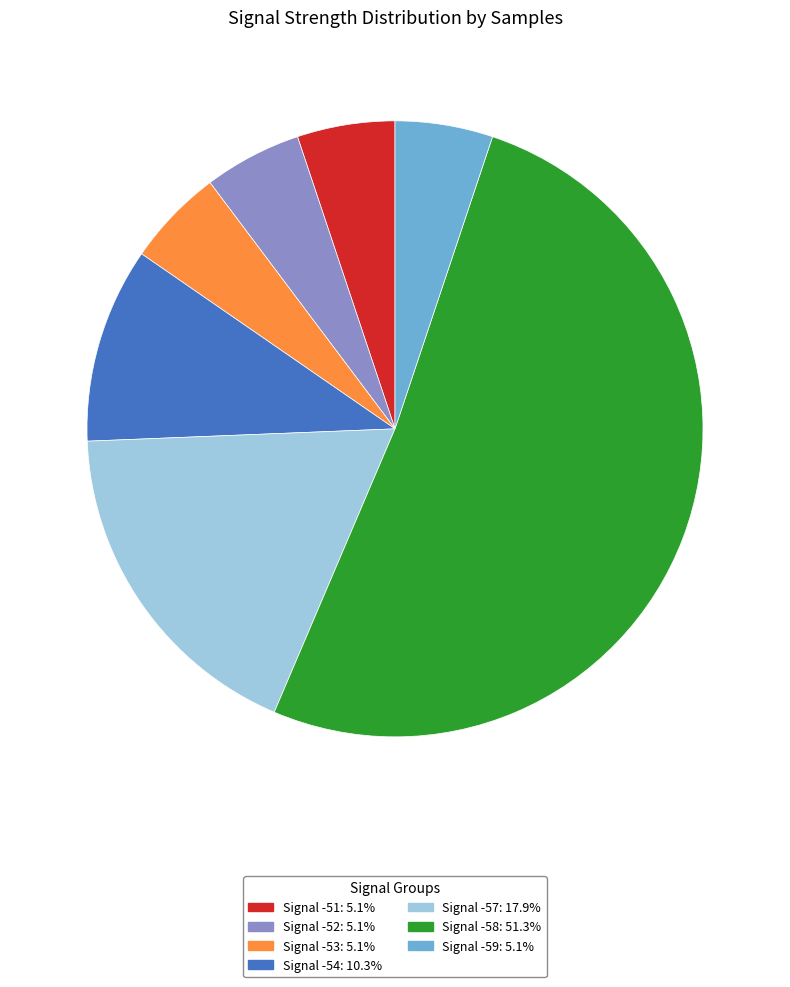

Does Signal -58: 51.3% account for over 50% of the chart?

Yes